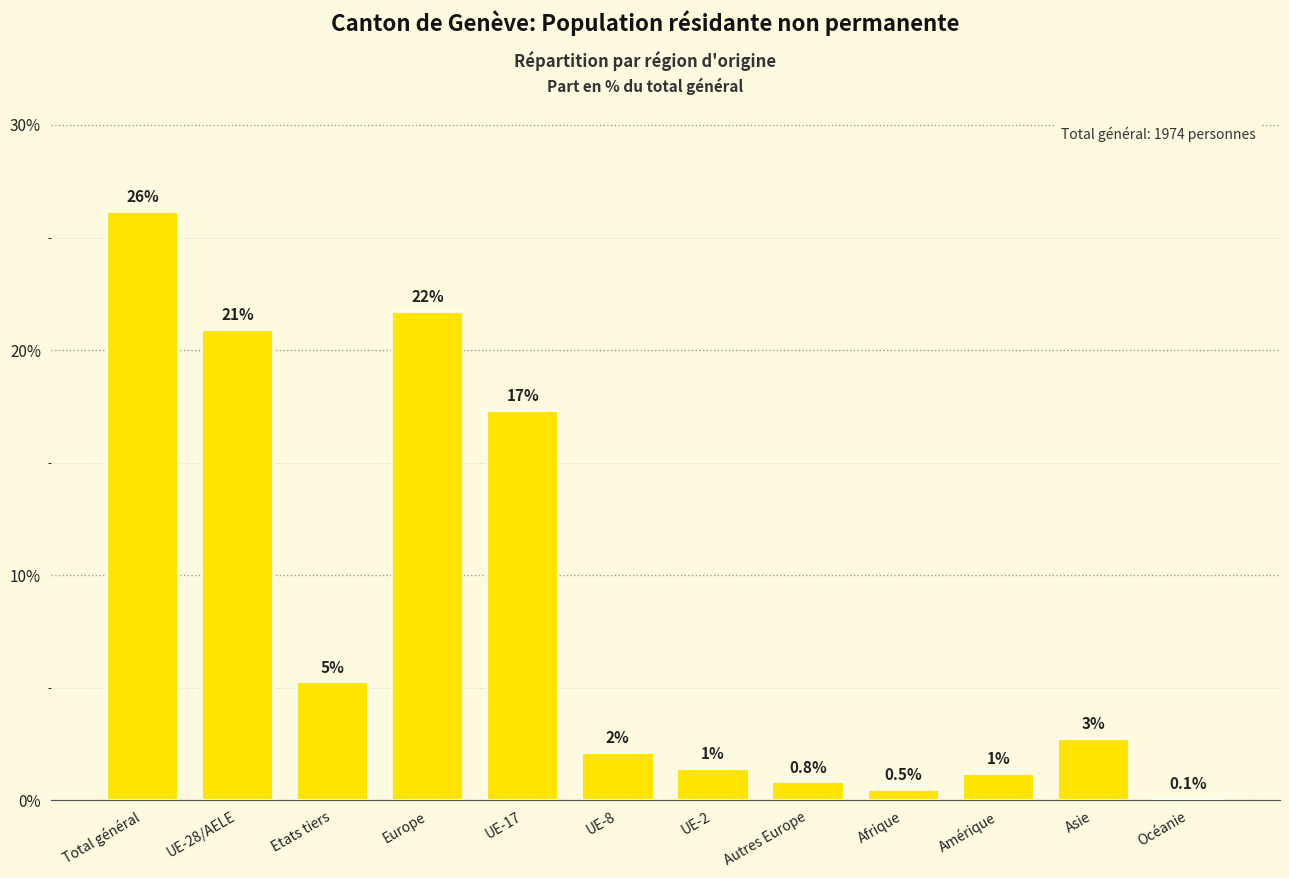

Are the bars horizontal?

No